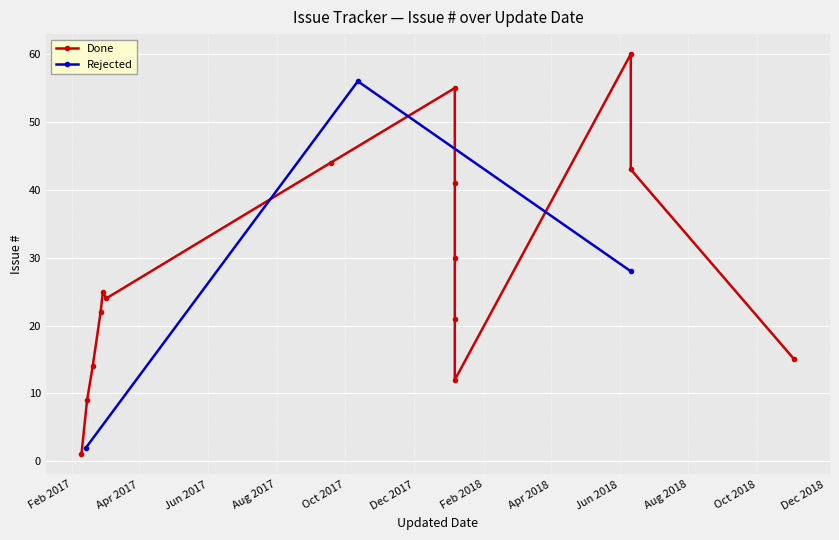

Reading right to left, list all the values displayed in this chart.

2017-02-09=1	2017-02-13=2	2017-02-14=9	2018-01-06=12	2017-02-19=14	2018-11-03=15	2018-01-06=21	2017-02-26=22	2017-03-03=24	2017-02-28=25	2018-01-06=30	2018-01-06=41	2017-09-18=44	2018-01-06=55	2017-10-12=56	2018-06-11=28	2018-06-11=43	2018-06-11=60